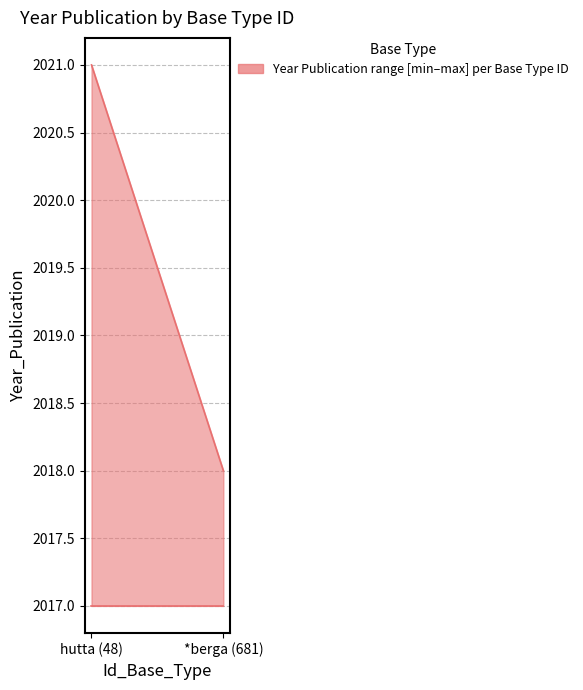

Between *berga (681) and hutta (48), which is larger?

hutta (48)